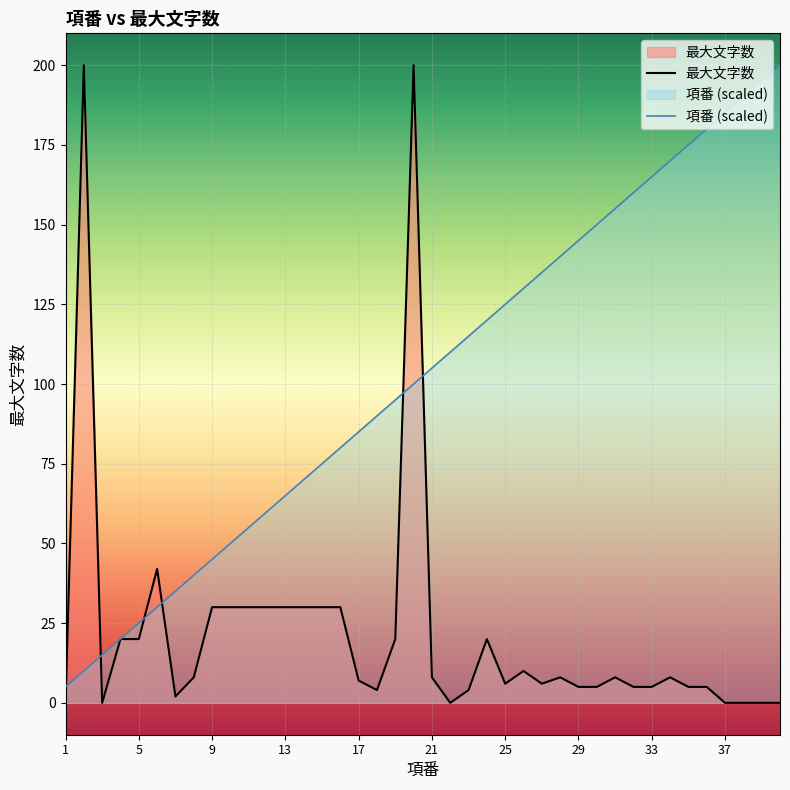

Reading left to right, extract all data points from this chart.

最大文字数: 0.0	200.0	0.0	20.0	20.0	42.0	2.0	8.0	30.0	30.0	30.0	30.0	30.0	30.0	30.0	30.0	7.0	4.0	20.0	200.0	8.0	0.0	4.0	20.0	6.0	10.0	6.0	8.0	5.0	5.0	8.0	5.0	5.0	8.0	5.0	5.0	0.0	0.0	0.0	0.0
項番: 5.0	10.0	15.0	20.0	25.0	30.0	35.0	40.0	45.0	50.0	55.0	60.0	65.0	70.0	75.0	80.0	85.0	90.0	95.0	100.0	105.0	110.0	115.0	120.0	125.0	130.0	135.0	140.0	145.0	150.0	155.0	160.0	165.0	170.0	175.0	180.0	185.0	190.0	195.0	200.0